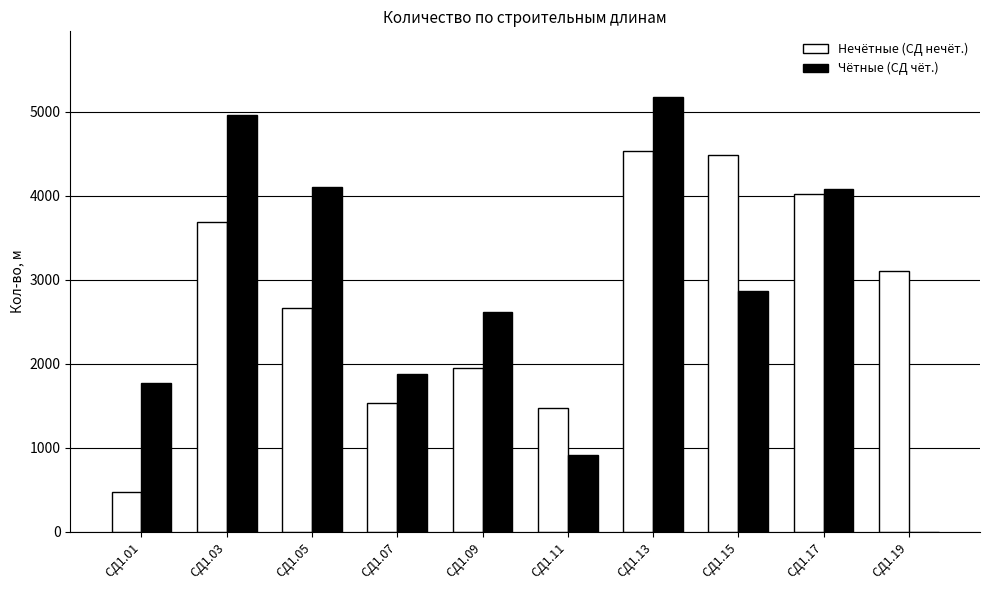

Where does the Чётные (СД чёт.) series first go above 2870?

СД1.03